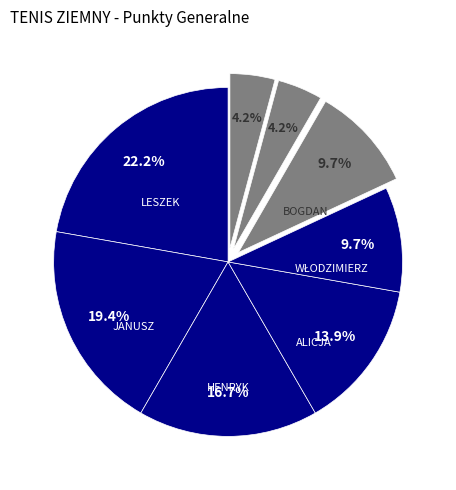

Rank the categories by value from lowest to highest.

LESZEK MARYŃCZUK, HENRYK PATELKA, WŁODZIMIERZ KACELA, BOGDAN BACHMAN, ALICJA SOWA, HENRYK DOMAGAŁA, JANUSZ GAWRON, LESZEK BEREZA